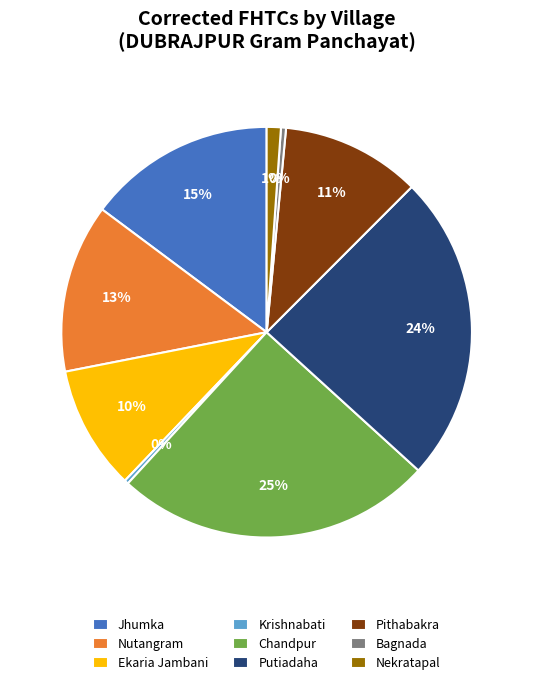

Combined, do Ekaria Jambani and Nutangram account for over 50%?

No